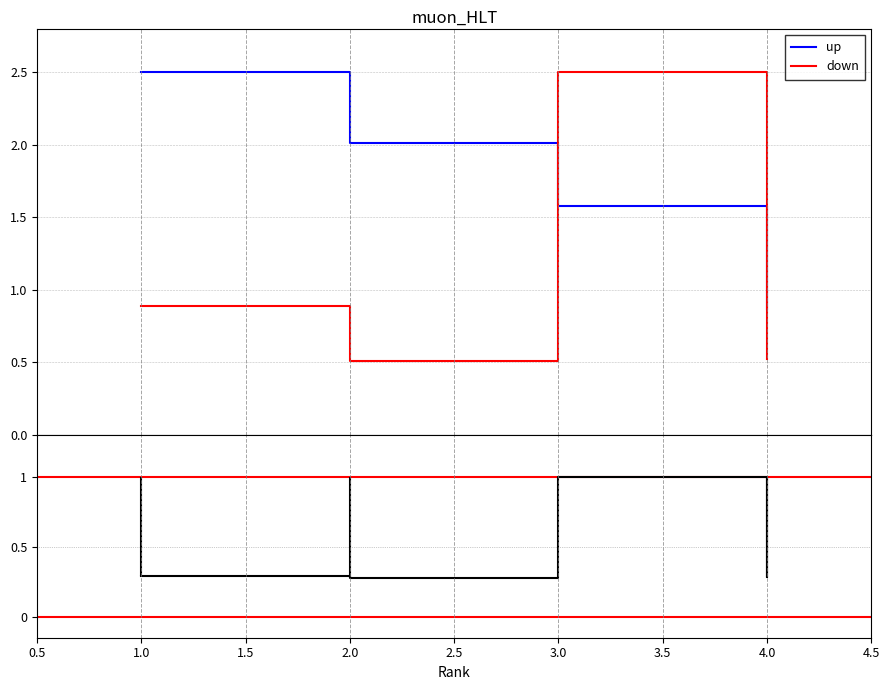

Between 1 and 3, which is larger?

1